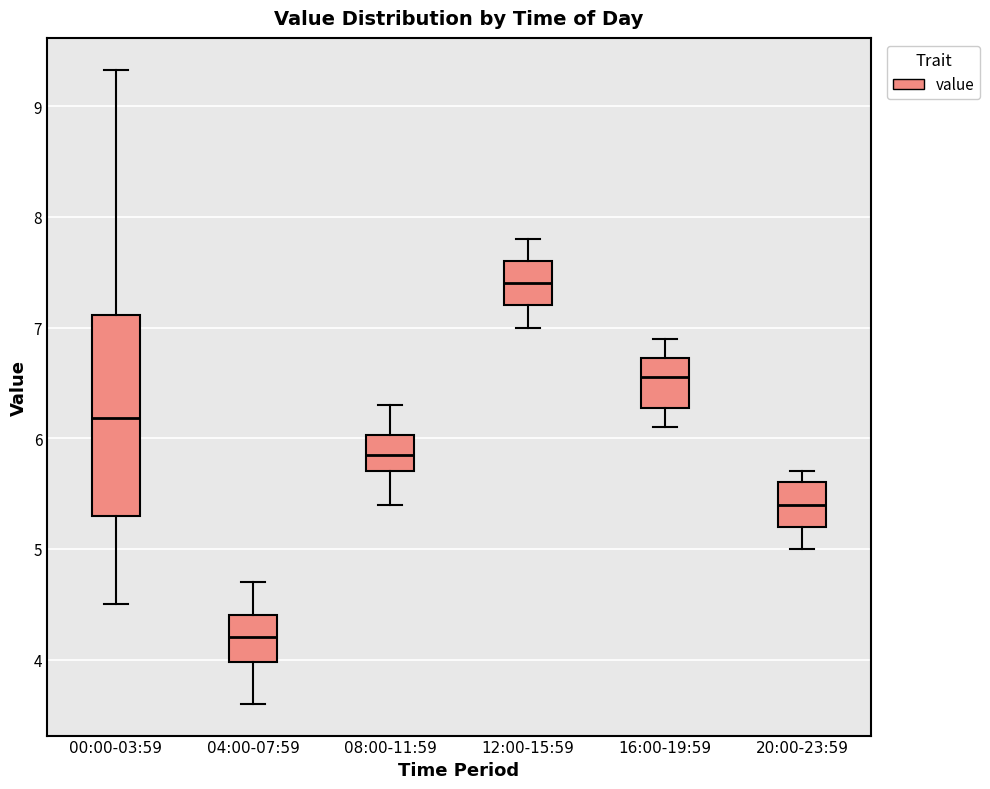

Reading left to right, transcribe this box plot: for each box, give where its median line is, the range the box spans, and where its two whiskers end, as read against the y-axis. The values are not printed on the chart, so give them approximately, as read against the axis.

00:00-03:59: median 6.2, box 5.3 to 7.1, whiskers 4.5 to 9.3
04:00-07:59: median 4.2, box 4.0 to 4.4, whiskers 3.6 to 4.7
08:00-11:59: median 5.9, box 5.7 to 6.0, whiskers 5.4 to 6.3
12:00-15:59: median 7.4, box 7.2 to 7.6, whiskers 7.0 to 7.8
16:00-19:59: median 6.6, box 6.3 to 6.7, whiskers 6.1 to 6.9
20:00-23:59: median 5.4, box 5.2 to 5.6, whiskers 5.0 to 5.7